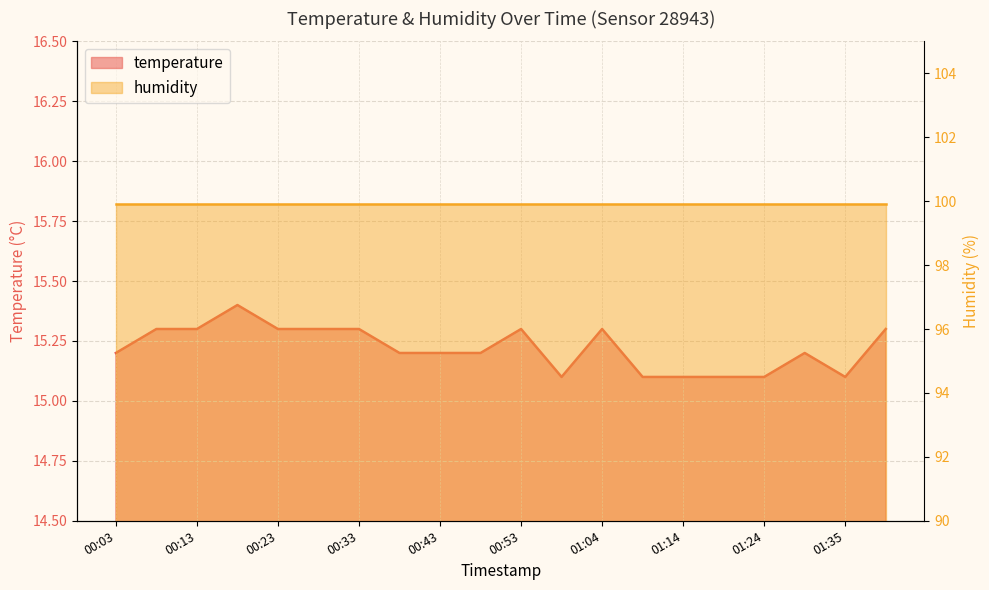

What is the difference between the second highest and minimum values?

0.2